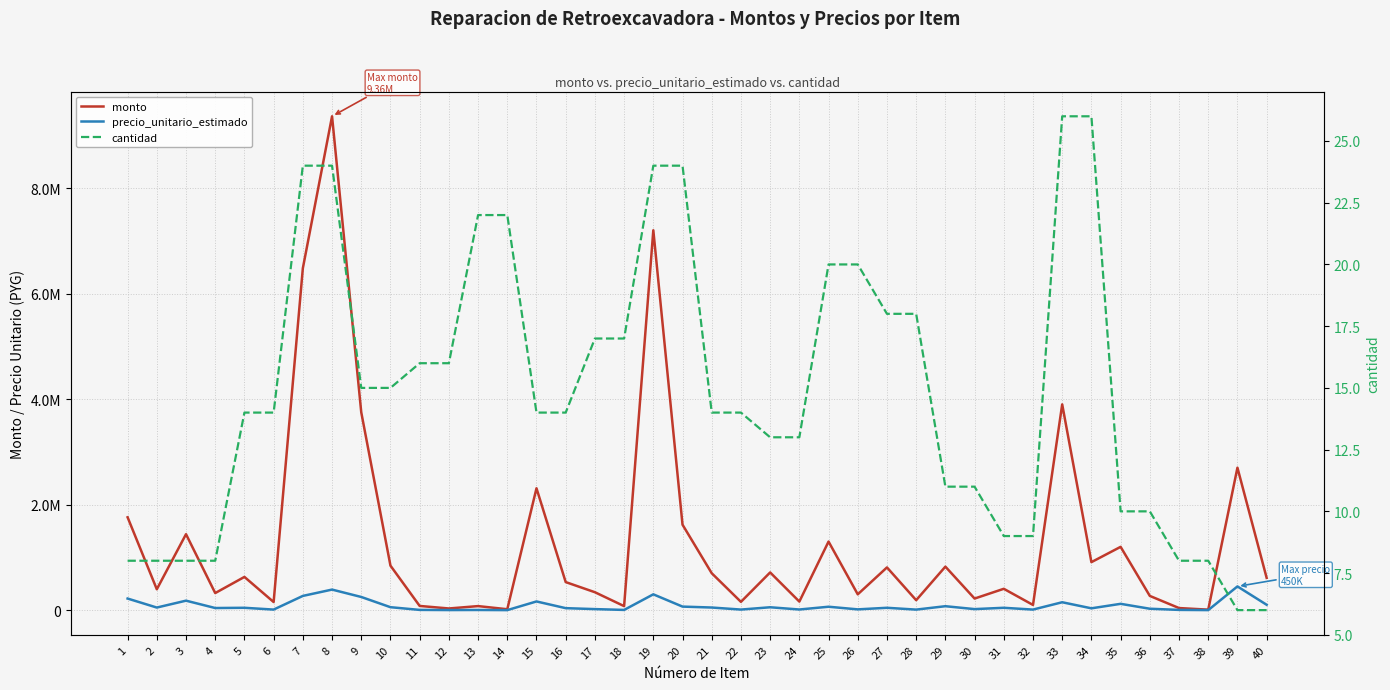

What are all the series names shown in the legend?

monto, precio_unitario_estimado, cantidad